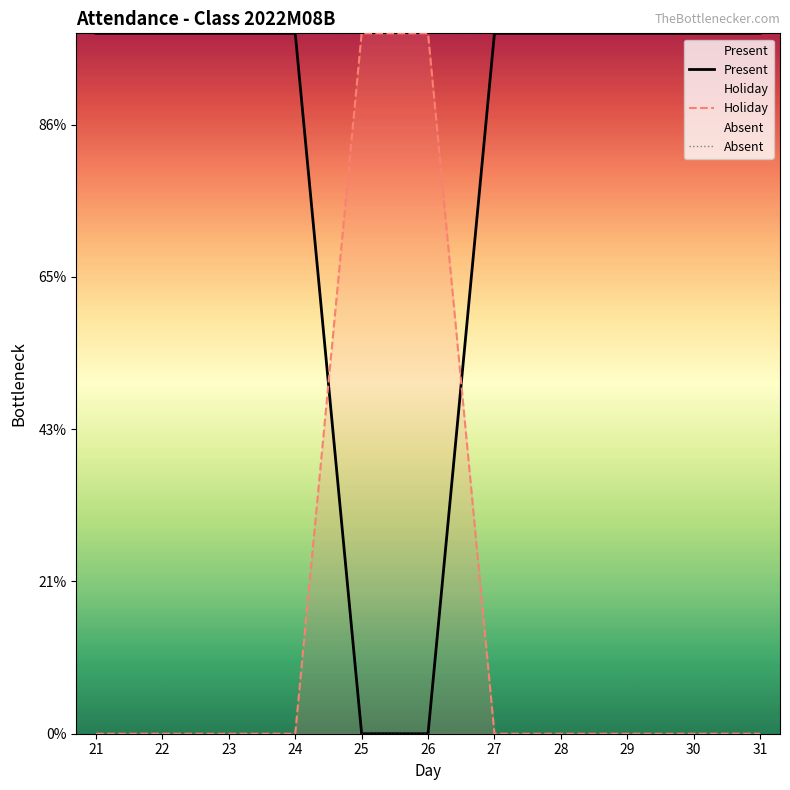

At which label does Present reach its peak?

21